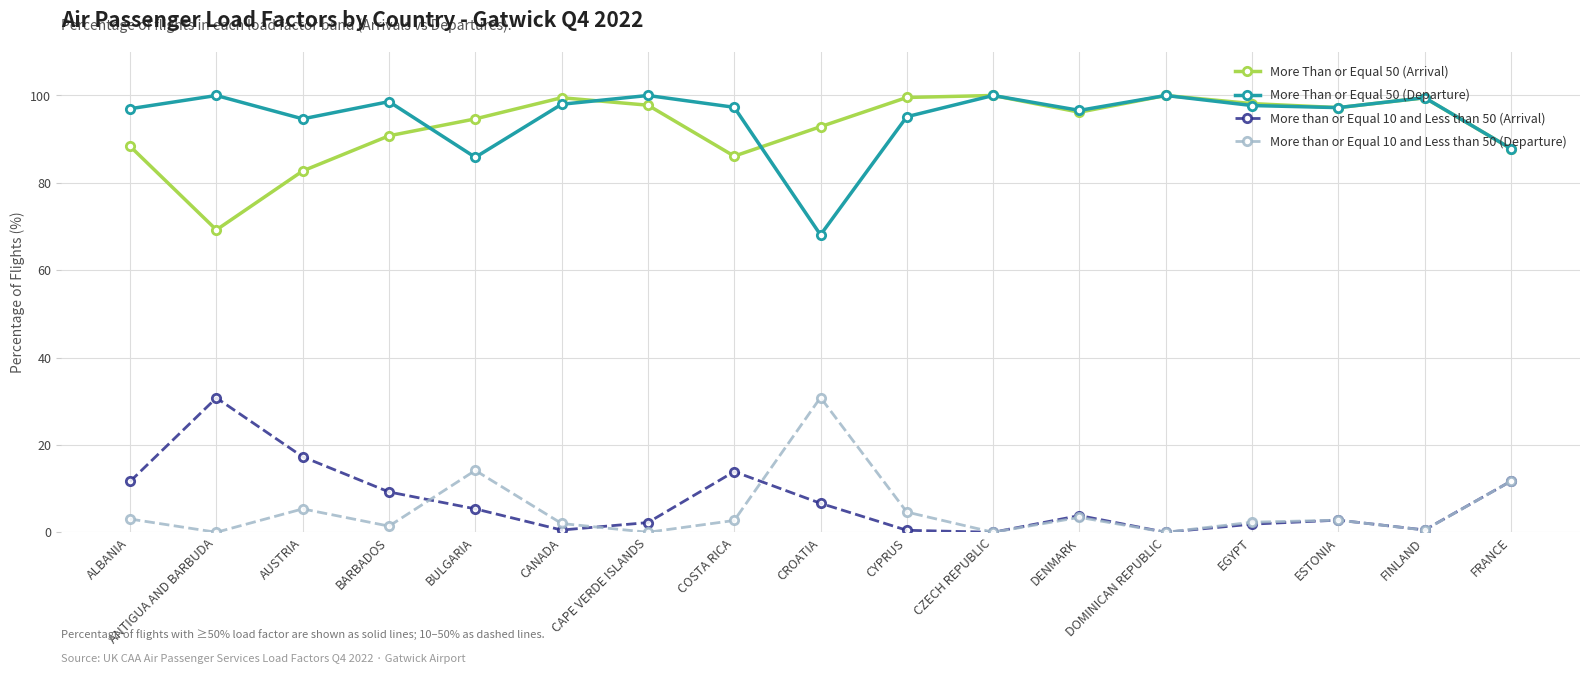

What is the sum of all More than or Equal 10 and Less than 50 (Departure) values?

84.8